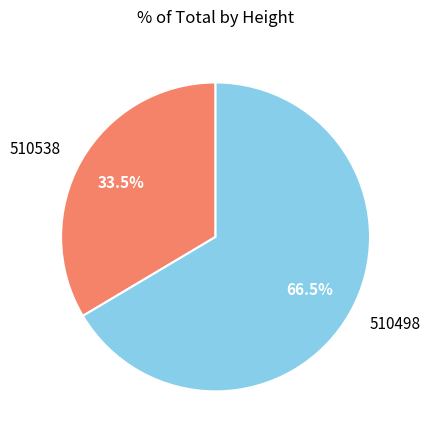

What is the ratio of the value at 510538 to the value at 510498?

0.5